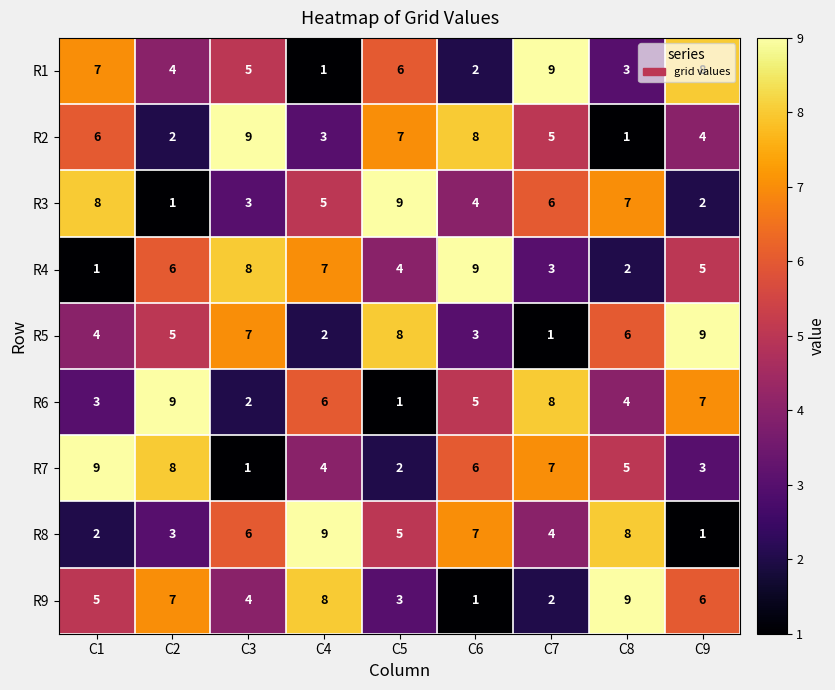

What is the difference between the maximum and minimum values in the R9 series?

8